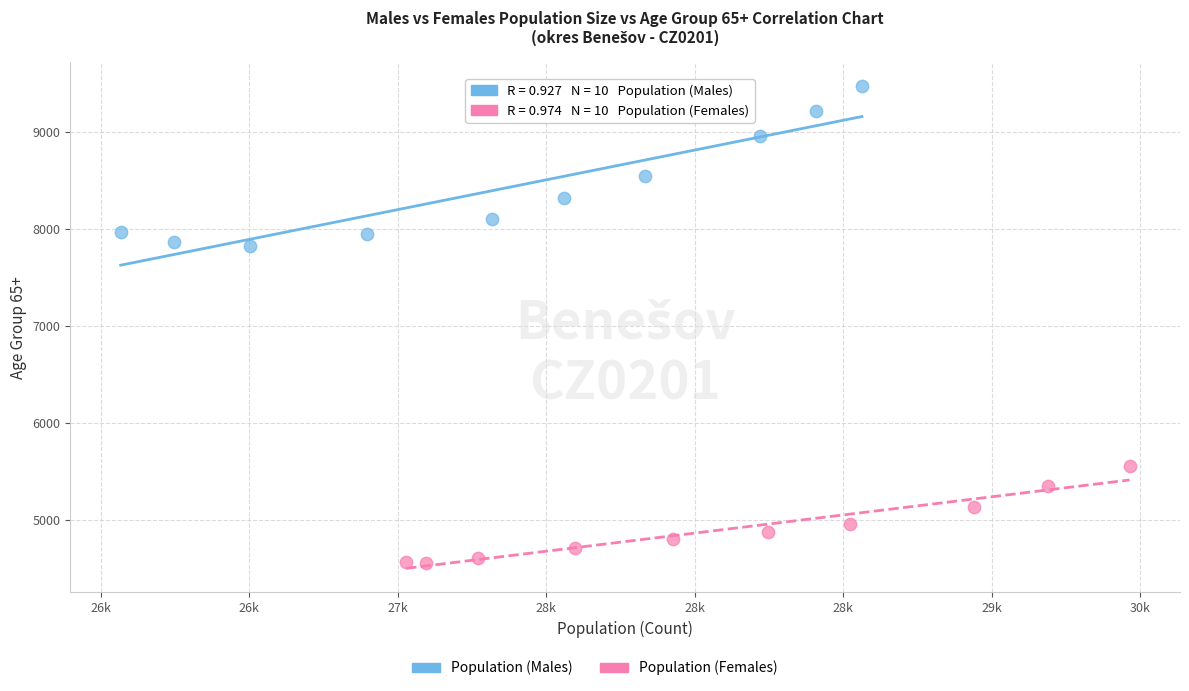

Which series reaches the maximum Y coordinate?

Population (Males)